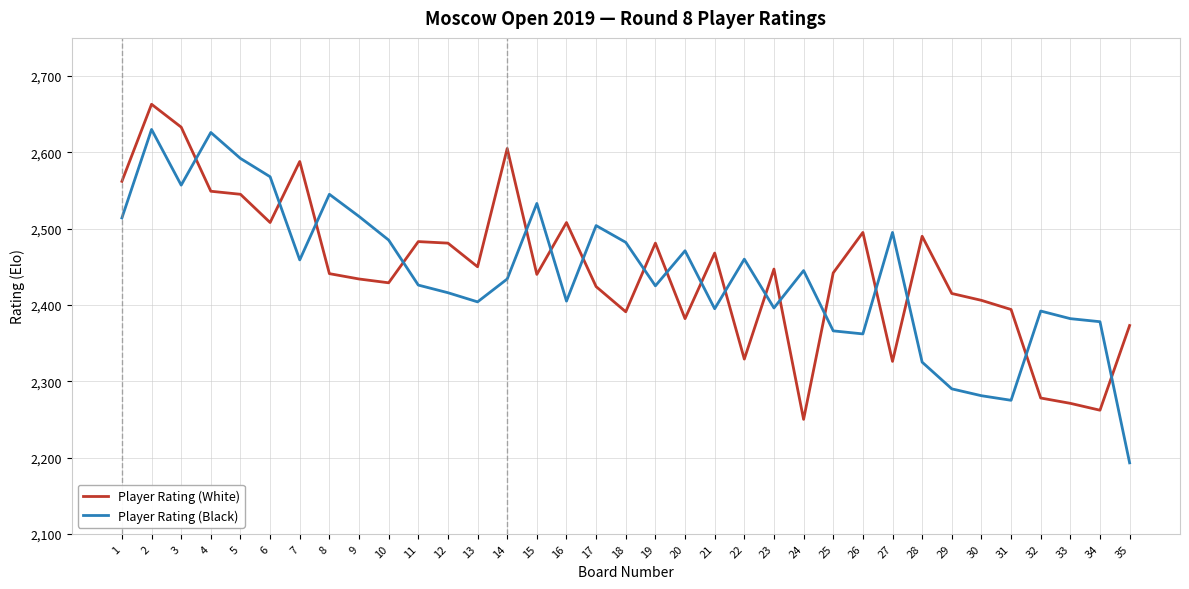

Rank the series at 13 from highest to lowest value.

Player Rating (White), Player Rating (Black)